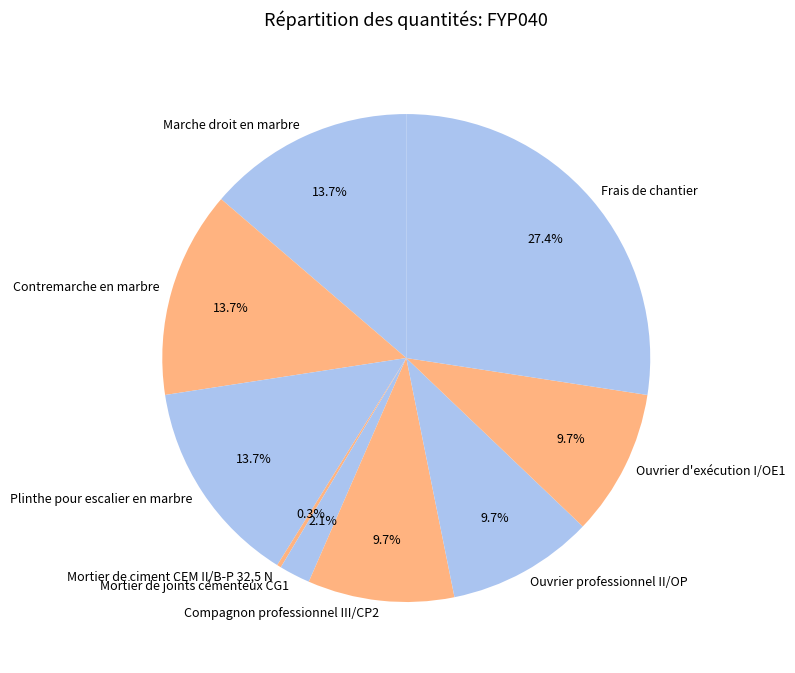

What is the largest slice in the pie chart?

Frais de chantier